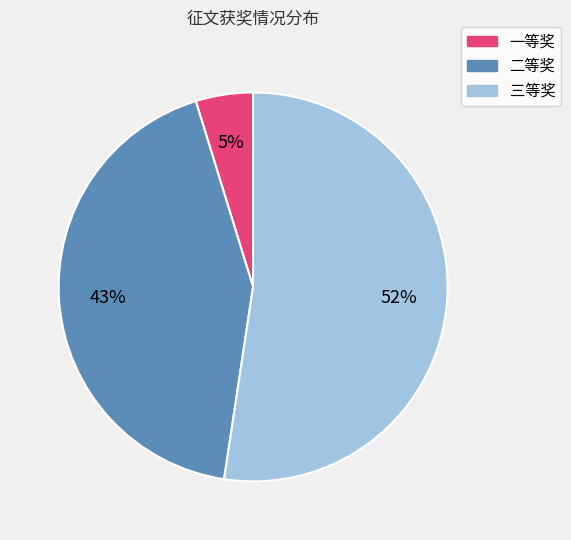

Rank the categories by value from highest to lowest.

三等奖, 二等奖, 一等奖